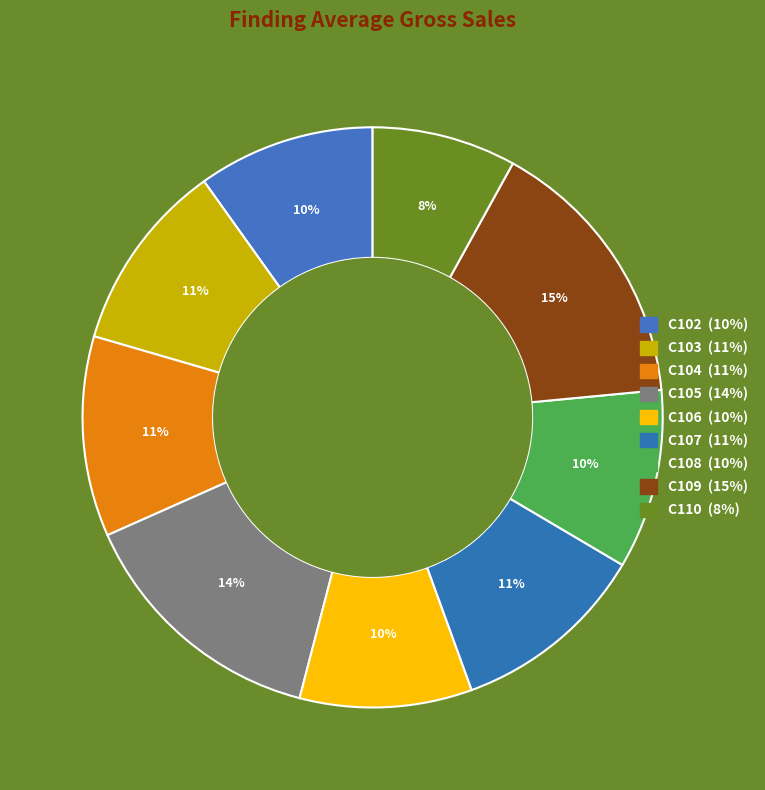

The C108 slice represents 10% of the pie. True or false?

True